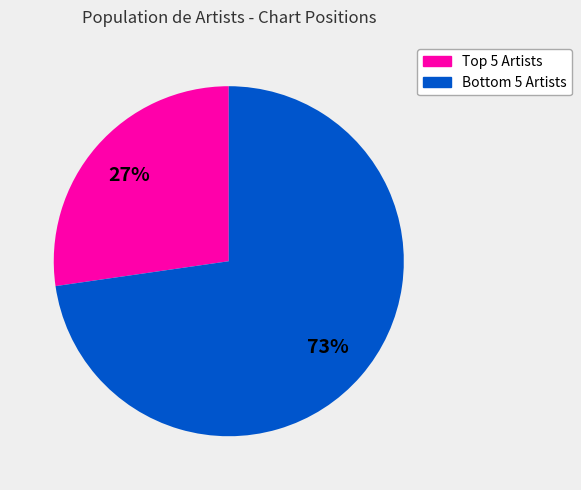

To the nearest percent, what is the average slice percentage?

50%